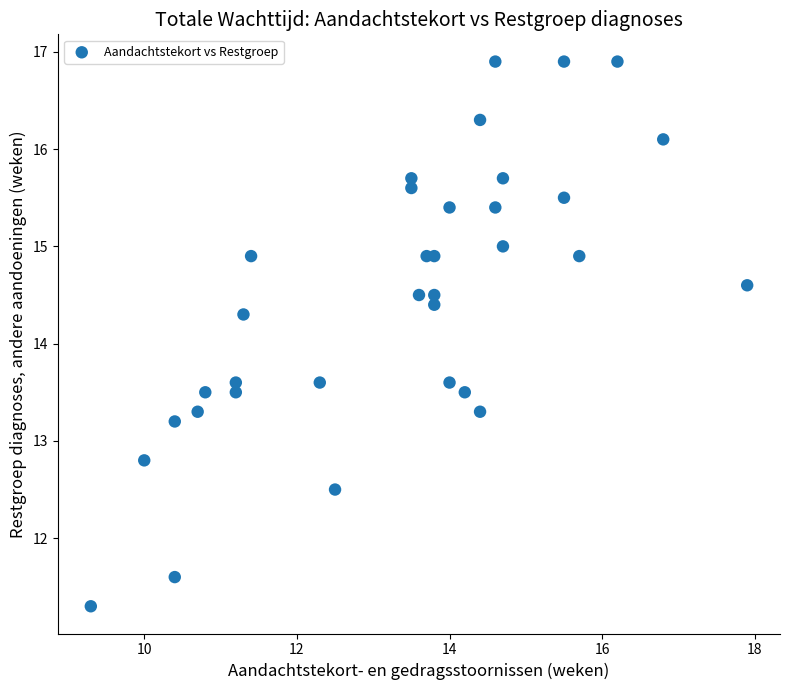

What is the range of X values (max minus min)?

8.6